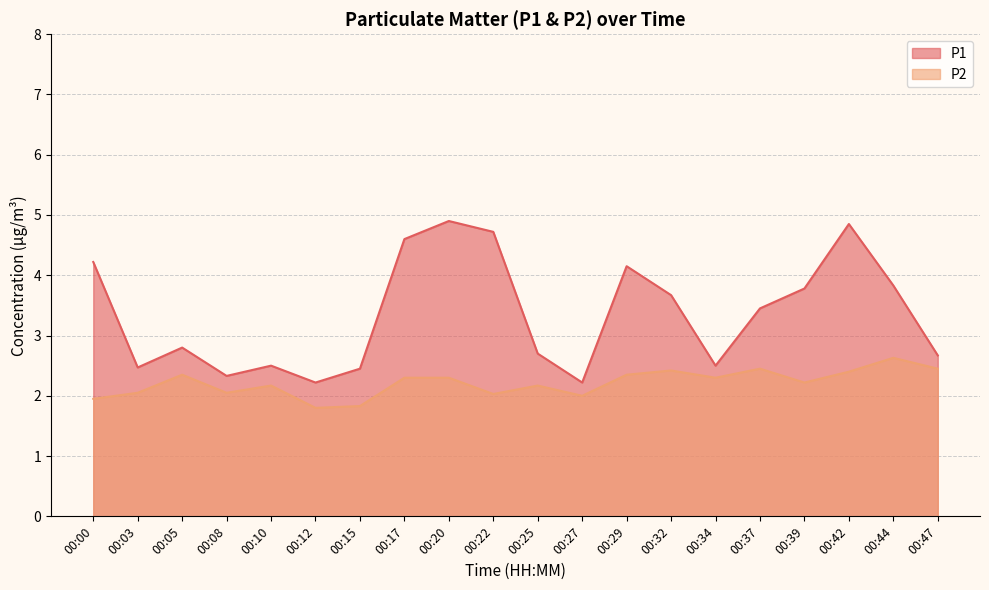

How many values in the P2 series exceed 2?

16